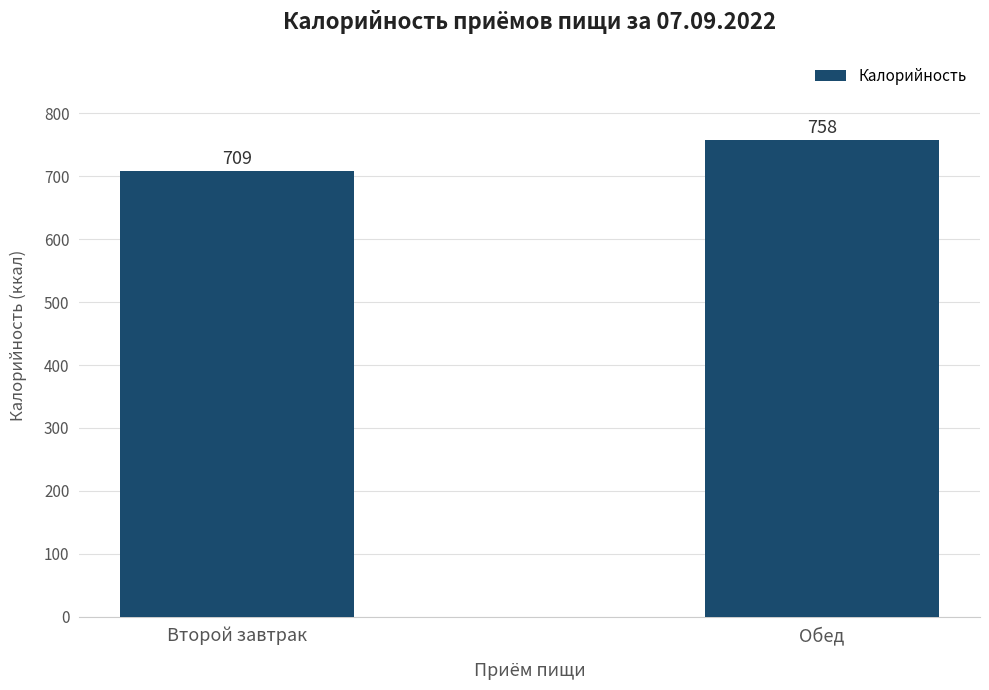

Which has a higher value, Обед or Второй завтрак?

Обед